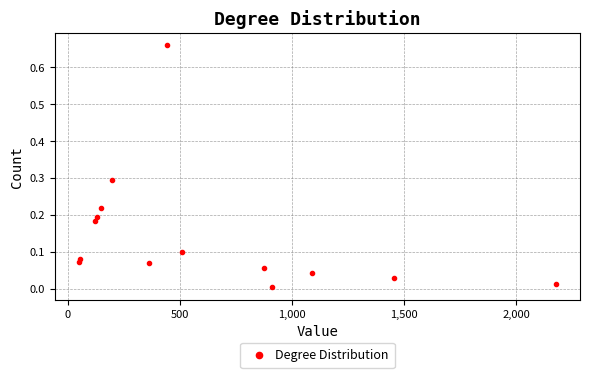

What is the range of X values (max minus min)?

2129.2